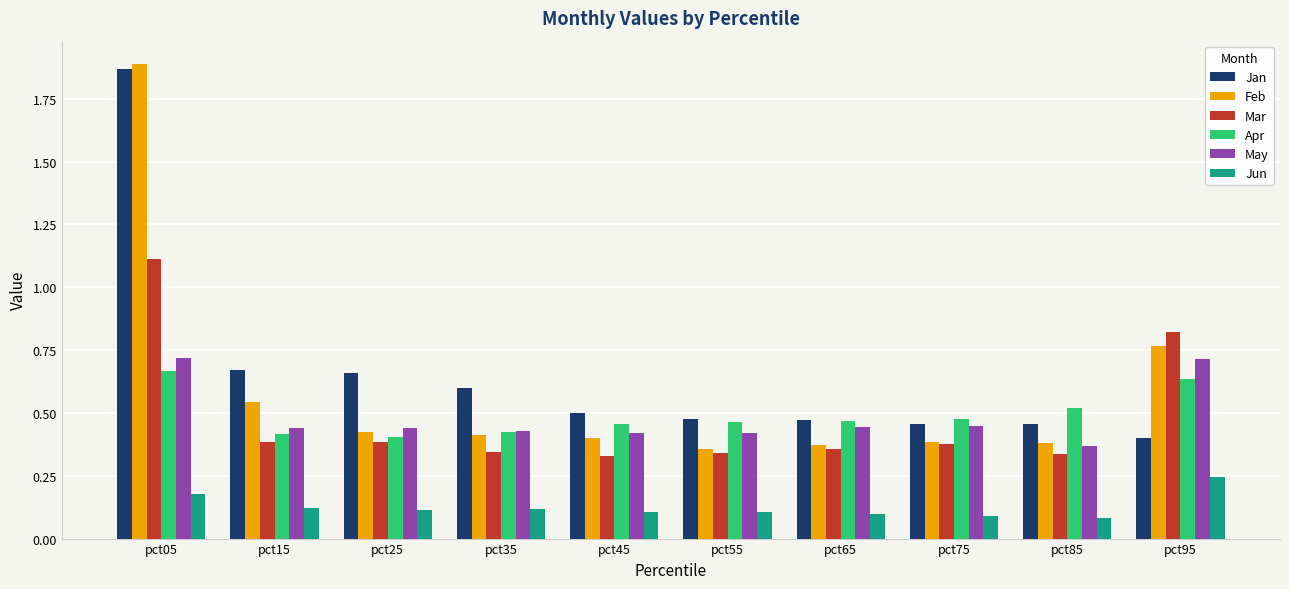

How many May values are between 0 and 1?

10